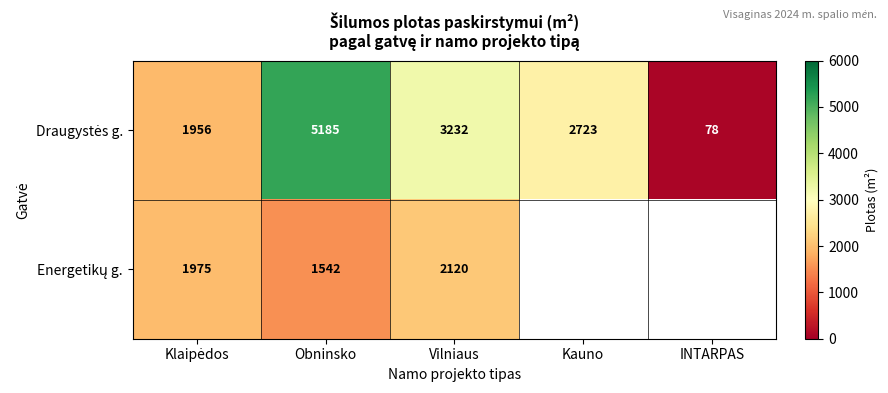

Where does the Draugystės g. series first go above 2723?

Obninsko